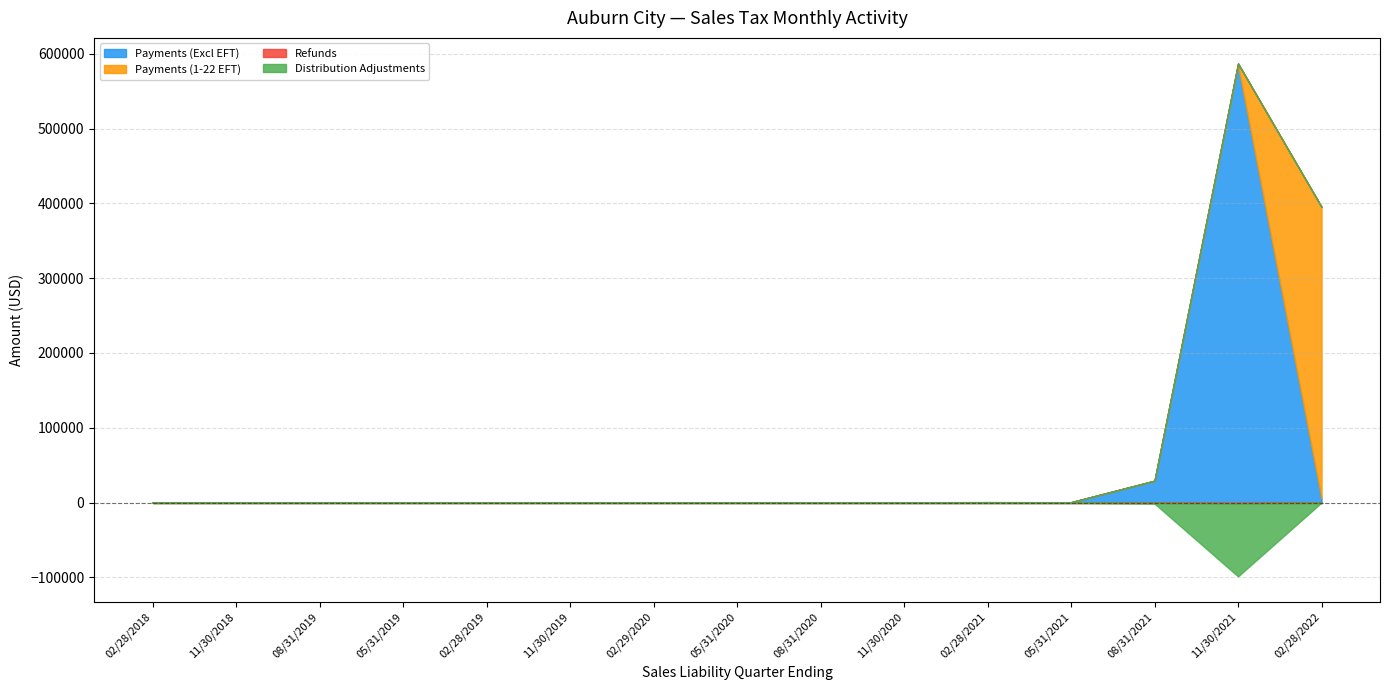

What is the sum of all Refunds values?

-1716.1